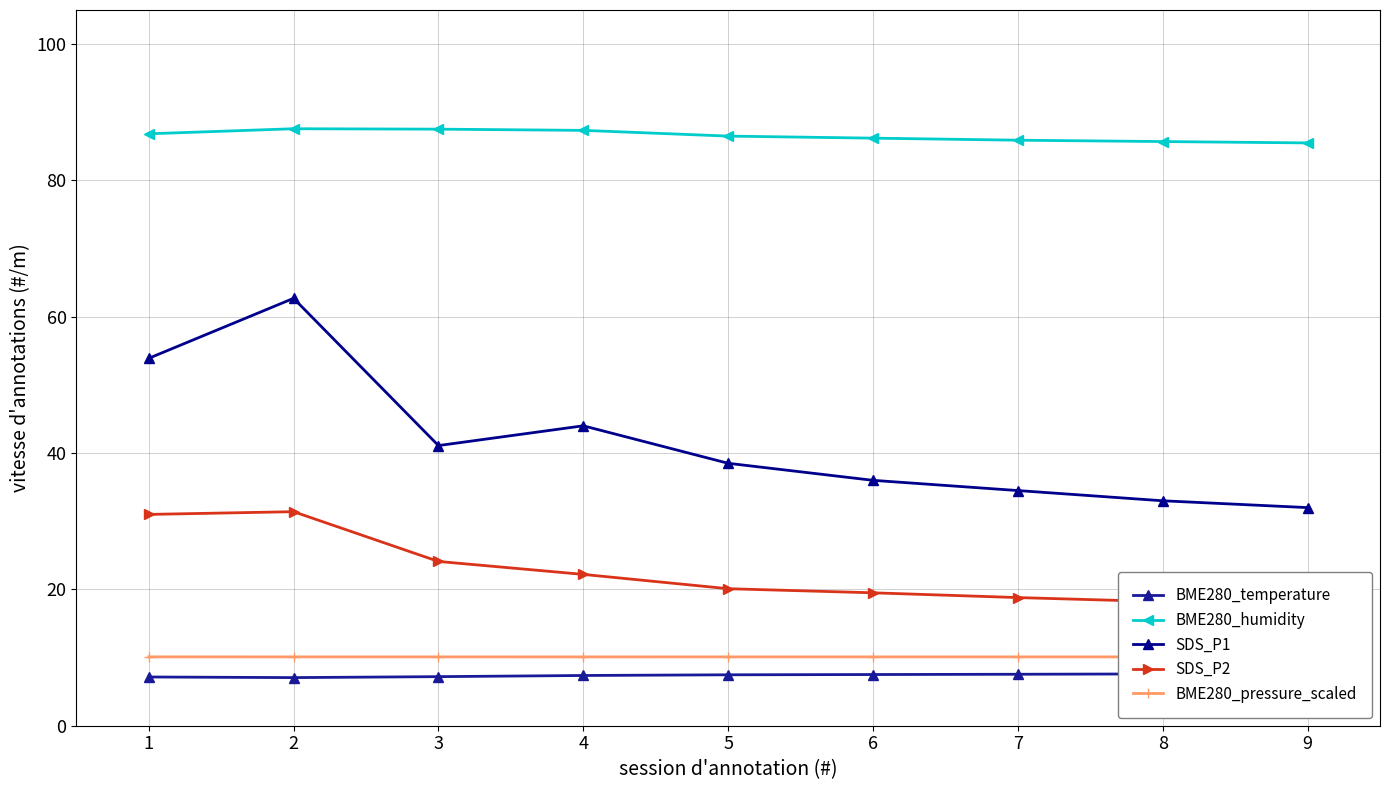

Which series has the largest total across all categories?

BME280_humidity